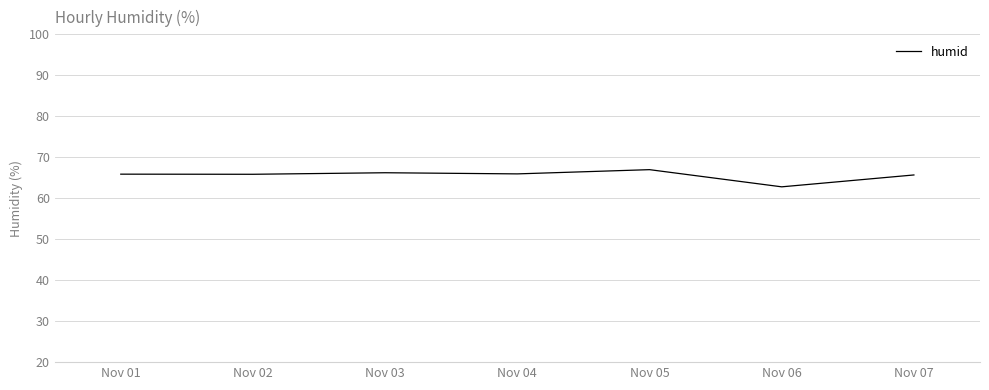

How many lines are shown in the chart?

1